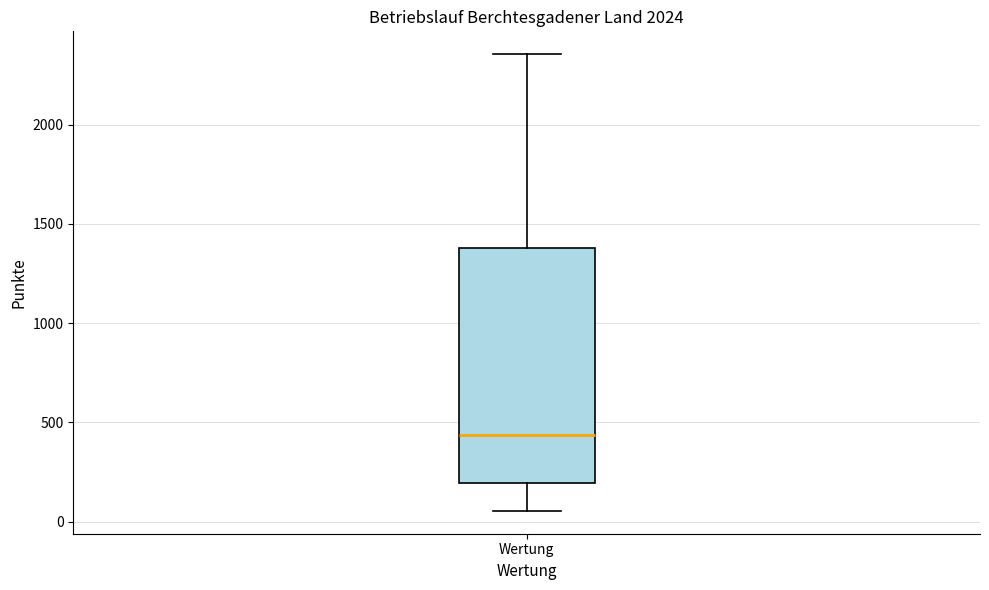

Read this box plot against the y-axis: the position of the median line, the range covered by the box, and the ends of both whiskers. The values are not printed on the chart, so give them approximately, as read against the axis.

median 450, box 200 to 1400, whiskers 50 to 2350